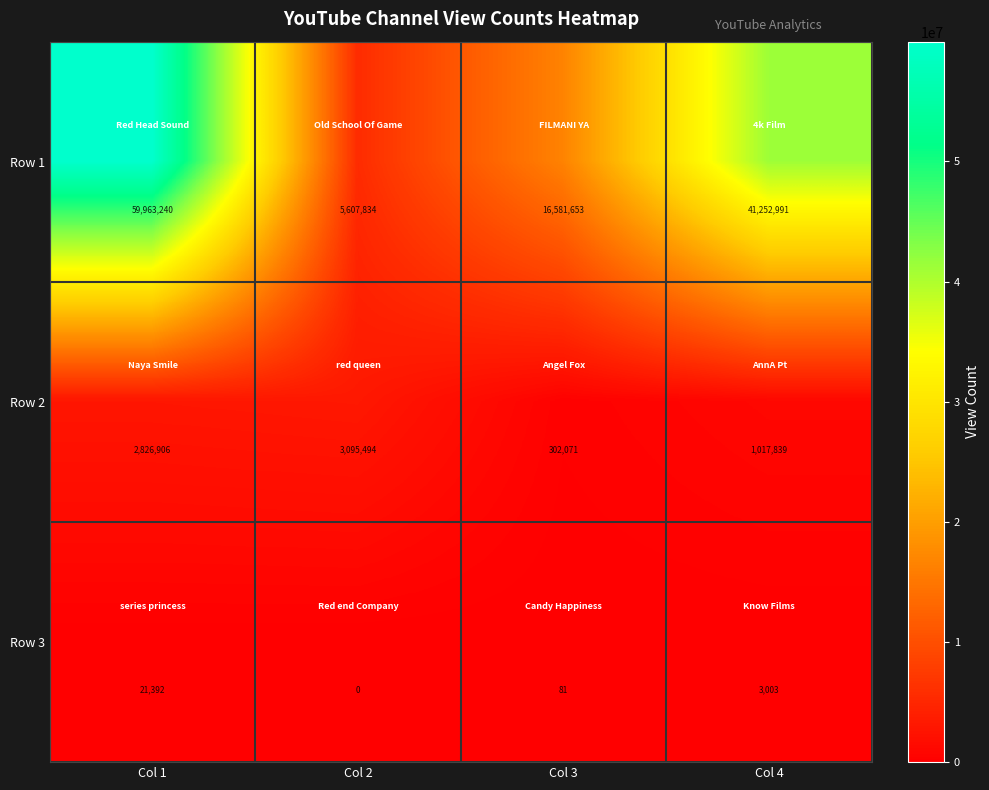

Which series has the largest total across all categories?

Row 1